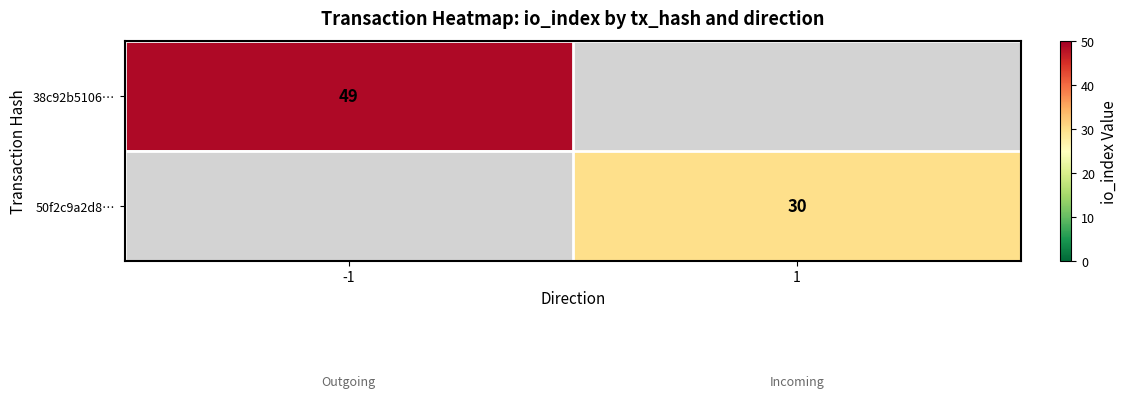

True or false: 50f2c9a2d8… has a value of 30 at 1.

True